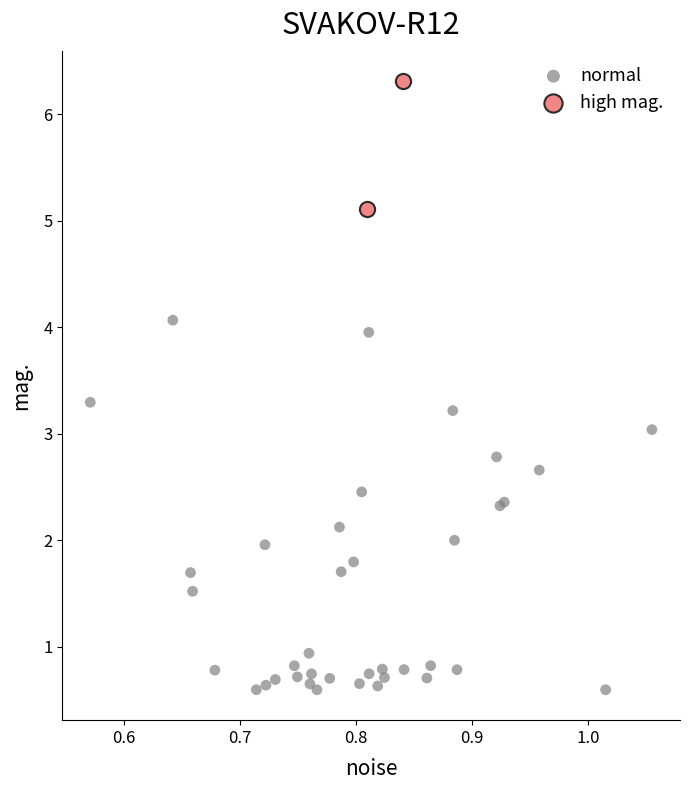

What are all the series names shown in the legend?

normal, high mag.